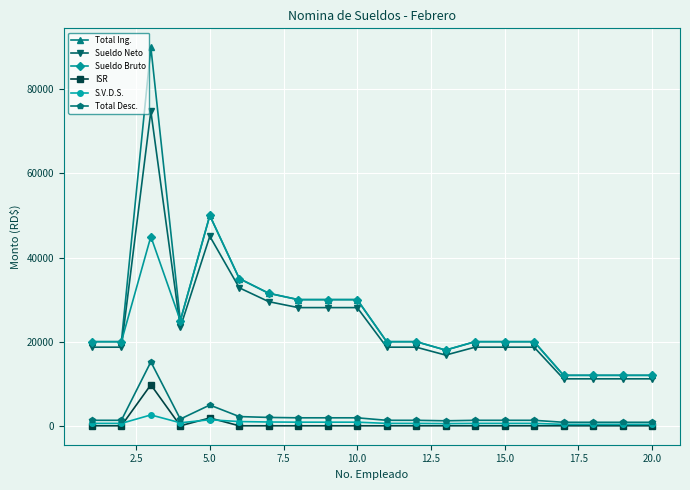

True or false: S.V.D.S. and Sueldo Bruto cross at least once.

False